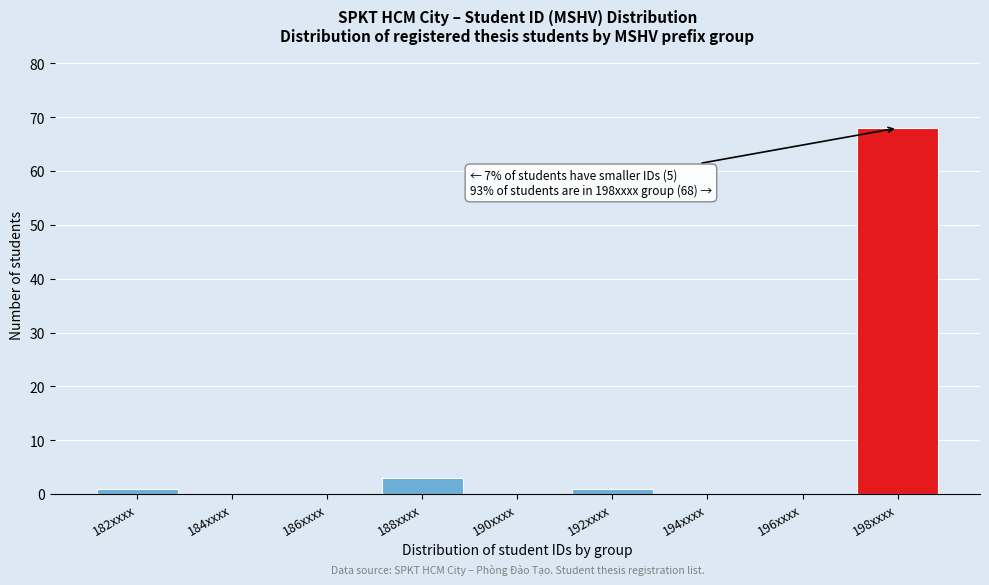

Reading left to right, transcribe all the data shown in this chart.

182xxxx=1	184xxxx=0	186xxxx=0	188xxxx=3	190xxxx=0	192xxxx=1	194xxxx=0	196xxxx=0	198xxxx=68